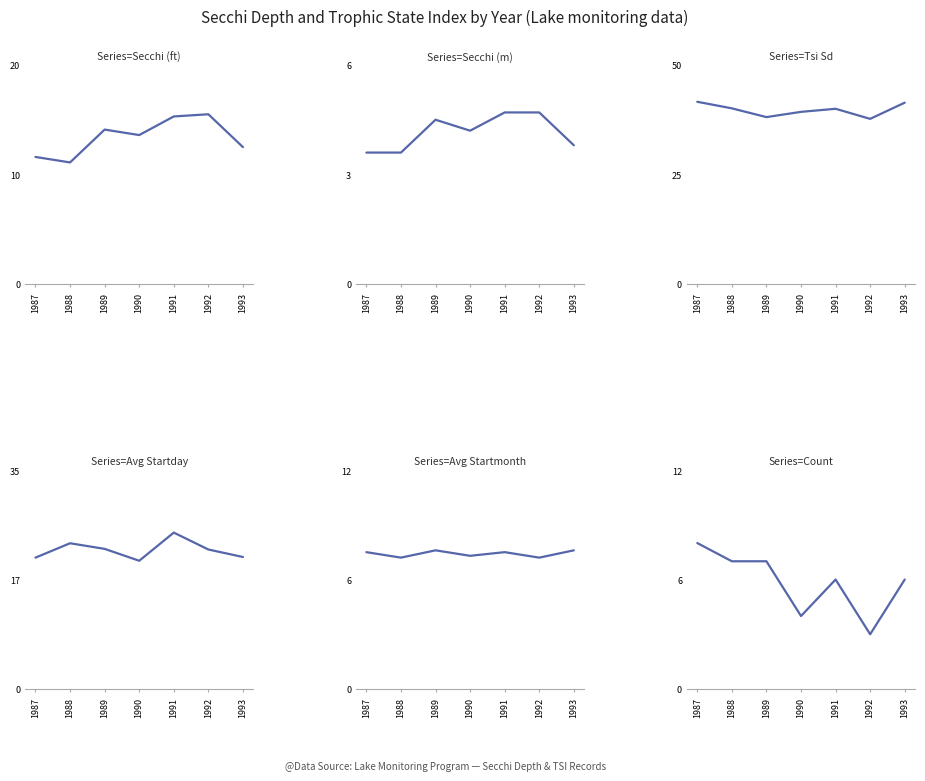

Rank the series by their maximum value, from highest to lowest.

Tsi Sd, Avg Startday, Secchi (ft), Count, Avg Startmonth, Secchi (m)